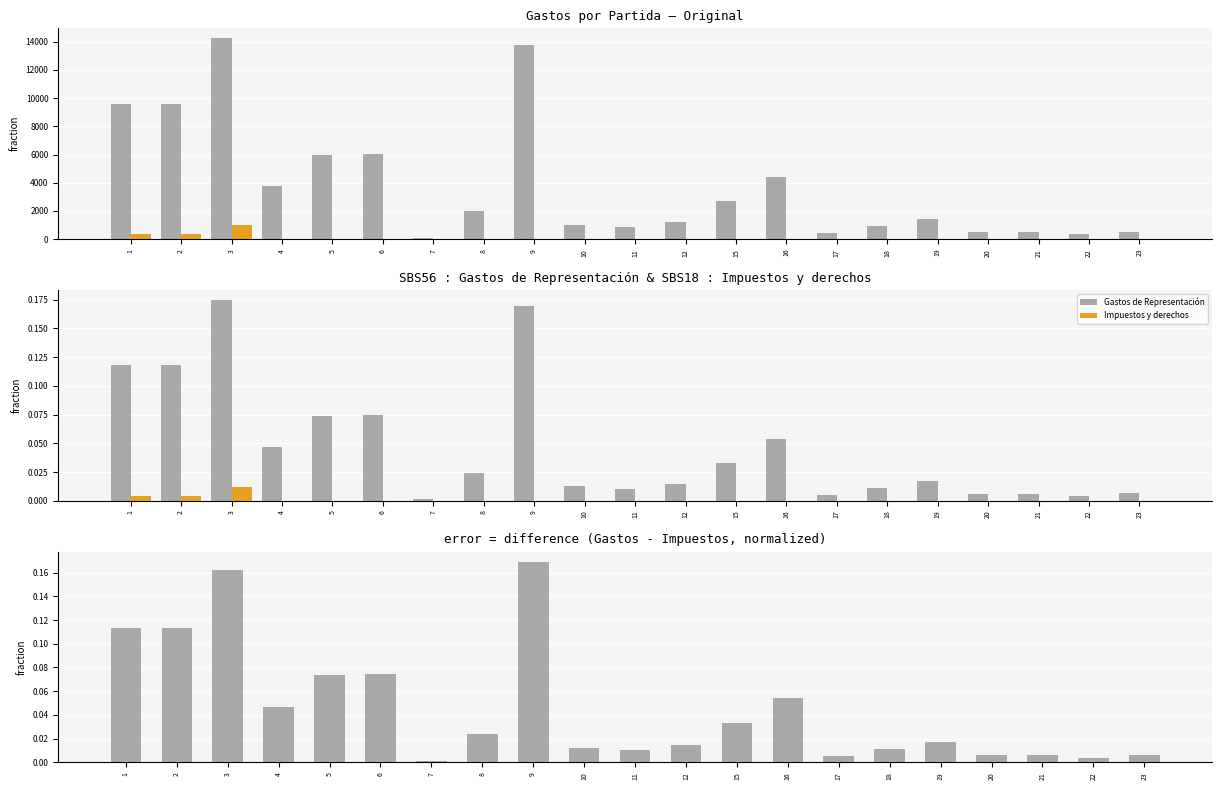

Which series has the largest range (max minus min)?

Gastos de Representación